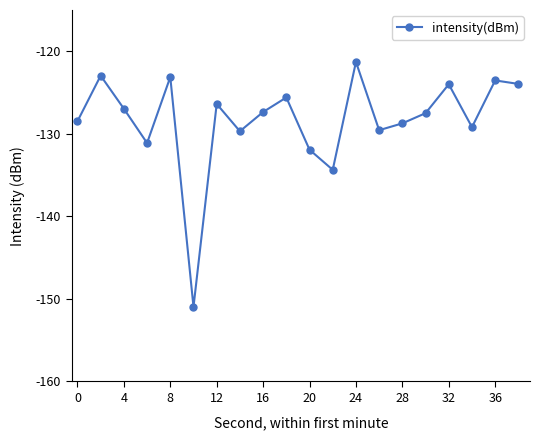

What is the smallest value displayed?

-151.0